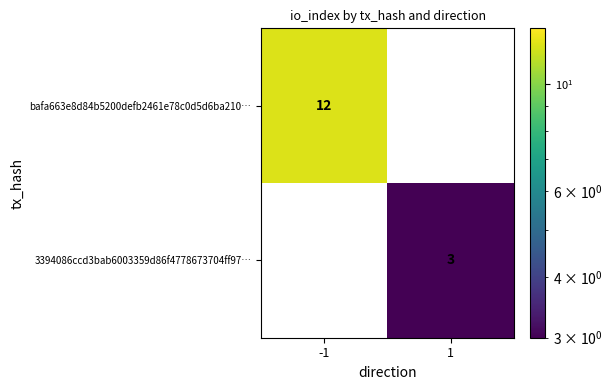

How many distinct data groups are displayed?

2